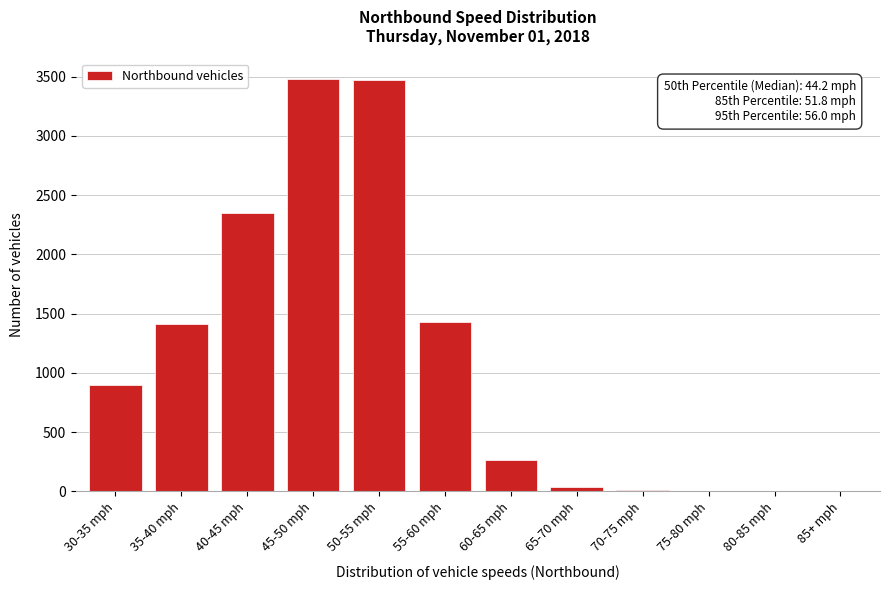

True or false: the data shows 2 at 75-80 mph.

True